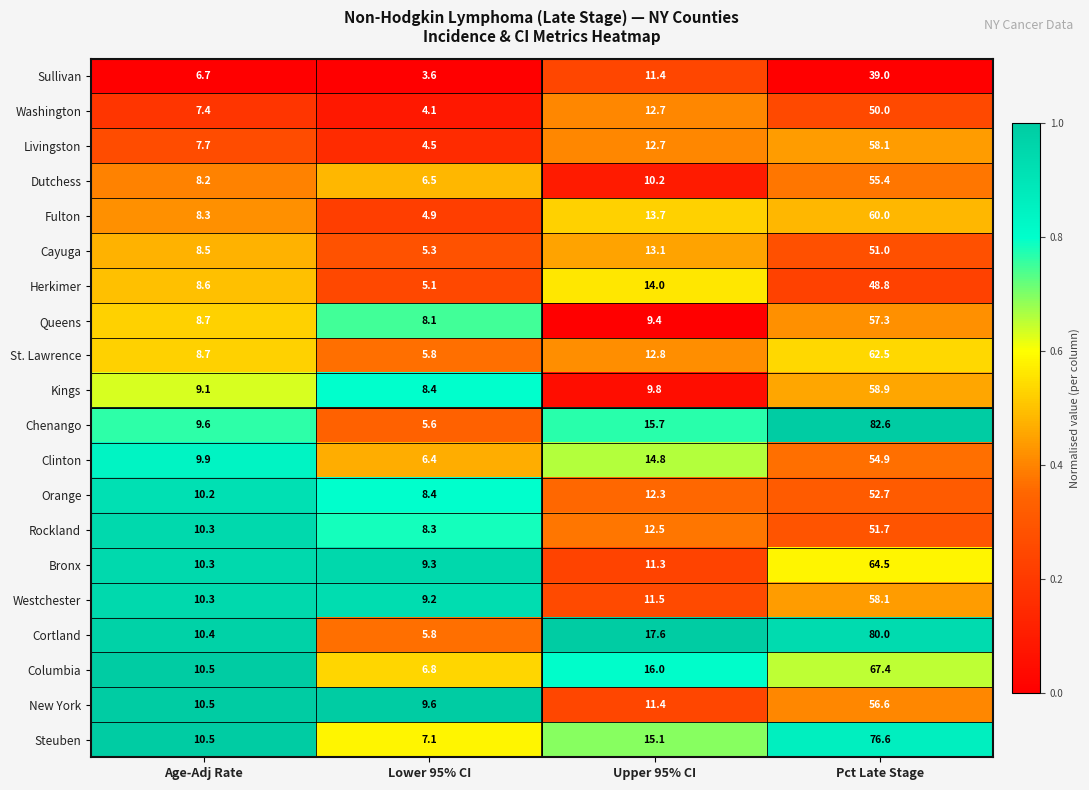

At which label does Orange reach its peak?

Pct Late Stage